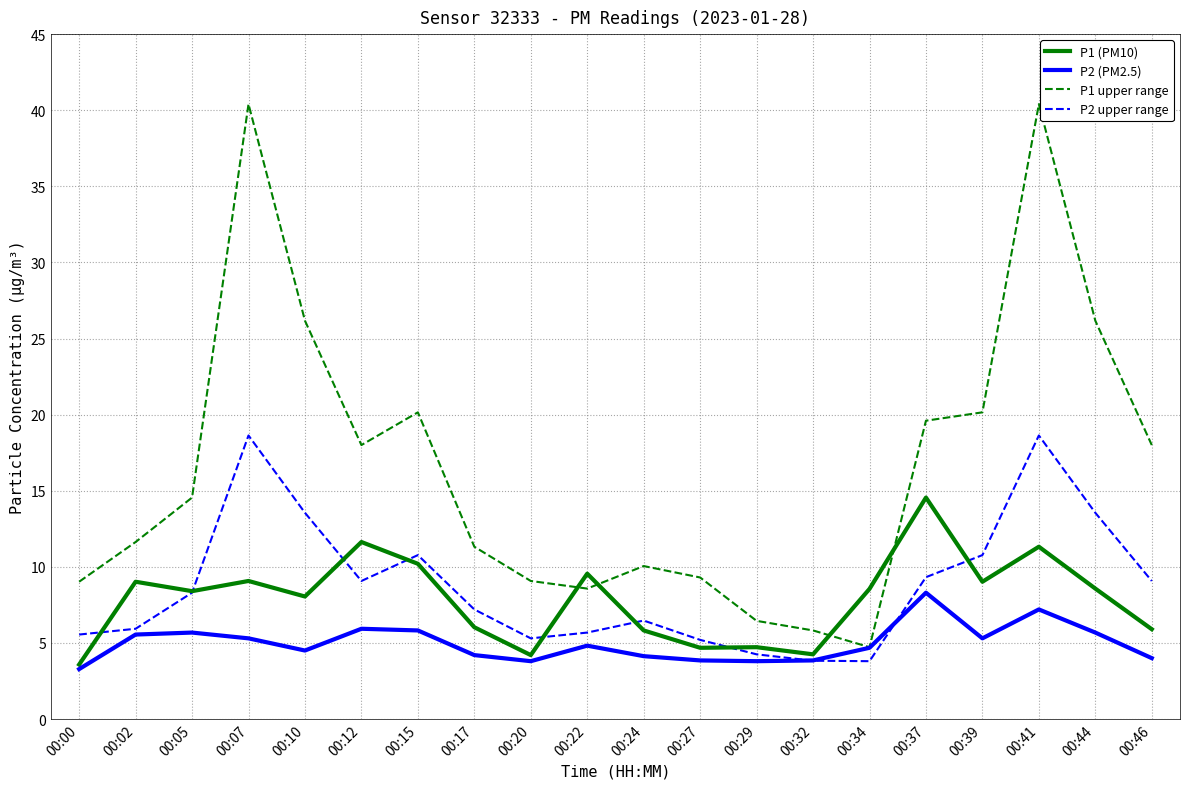

What is the approximate value of P2 upper range at 00:10?

13.6